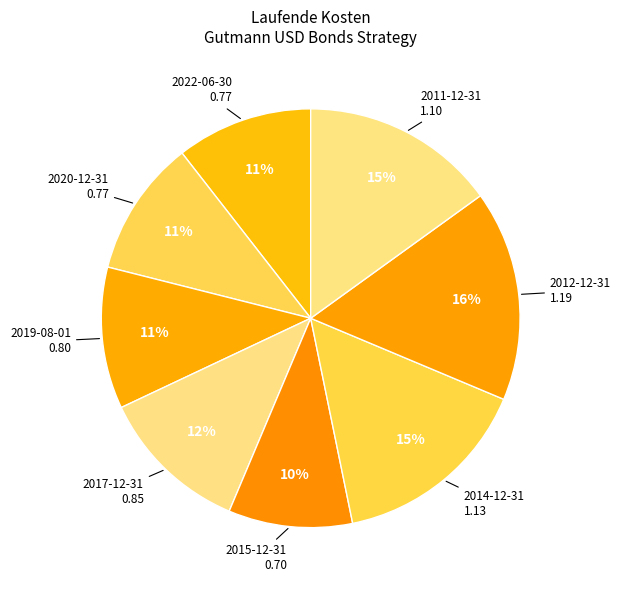

Does any single category account for the majority?

No